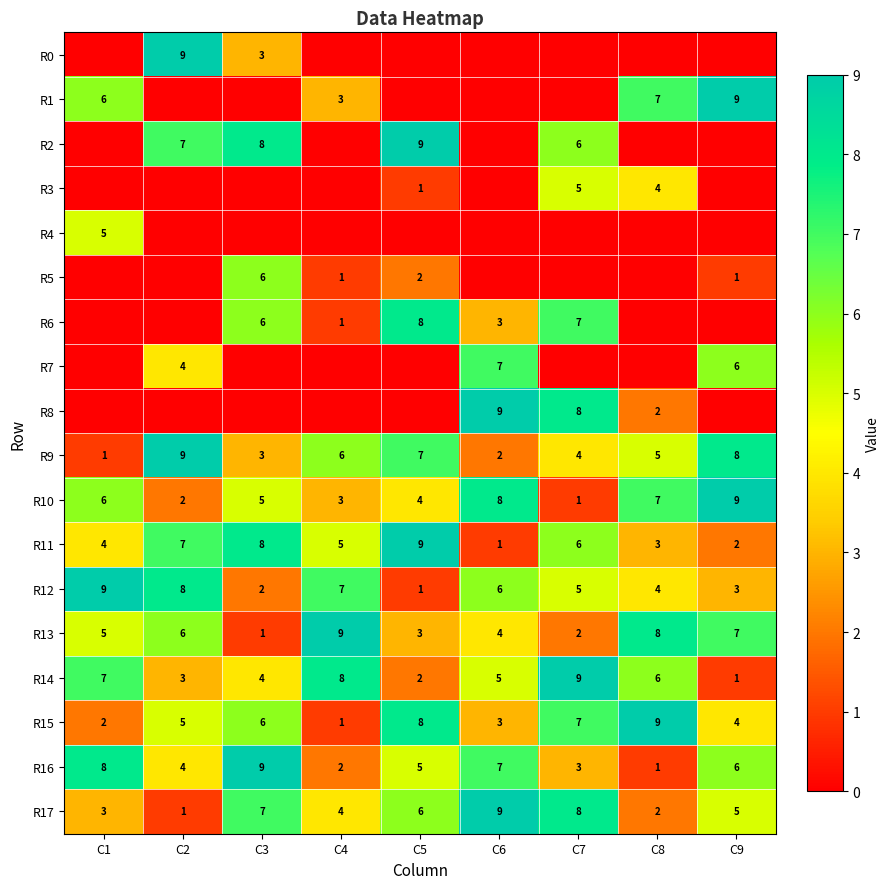

At which label does R16 first exceed 5?

C1